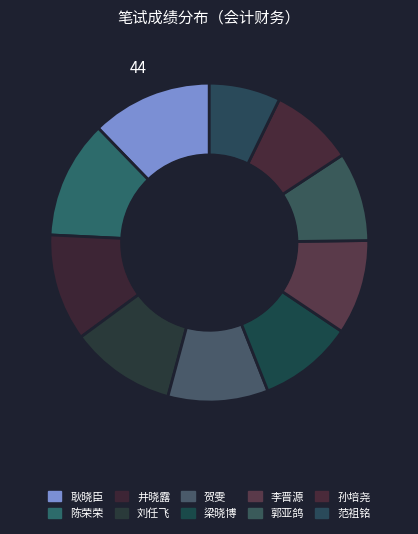

Count the number of slices in the pie.

10